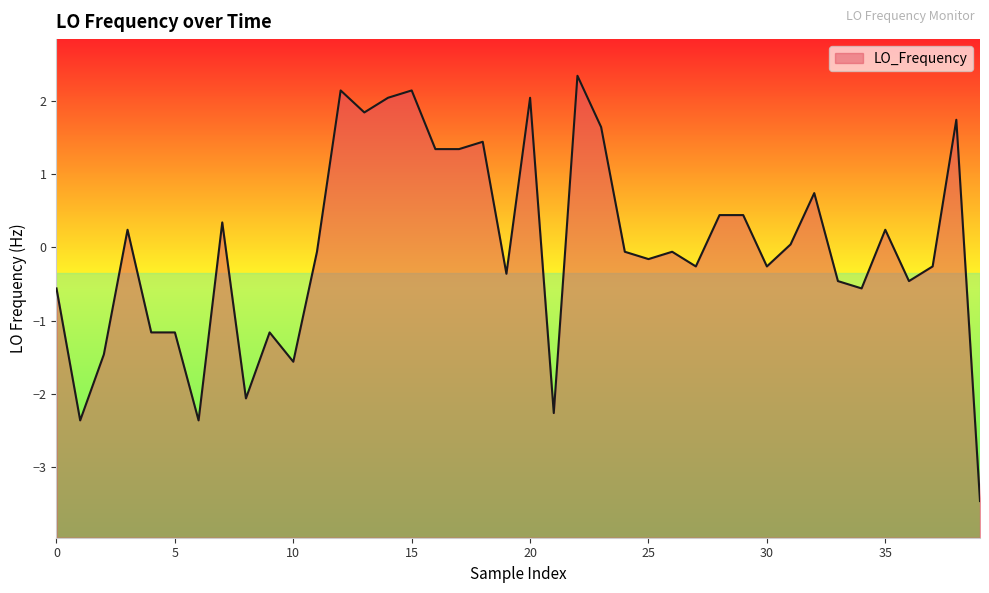

What is the minimum value shown in the chart?

-3.5